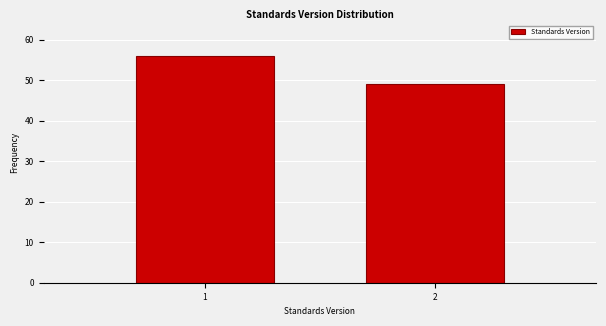

Reading left to right, list all the values displayed in this chart.

56	49